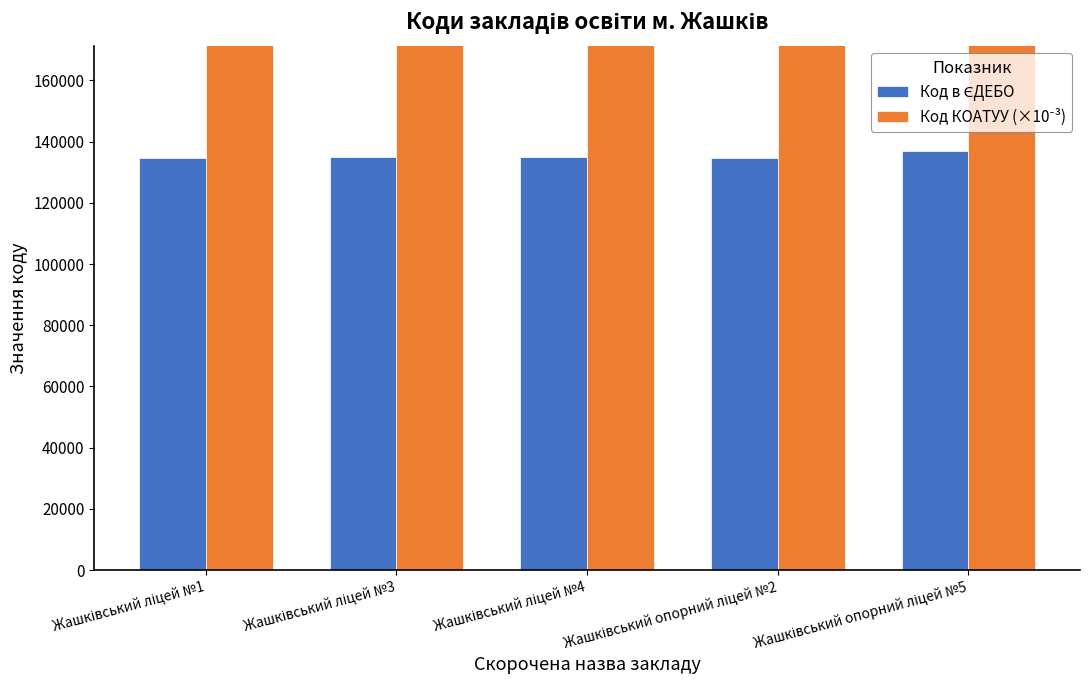

Rank the series at Жашківський ліцей №4 from highest to lowest value.

Код КОАТУУ (×10⁻³), Код в ЄДЕБО